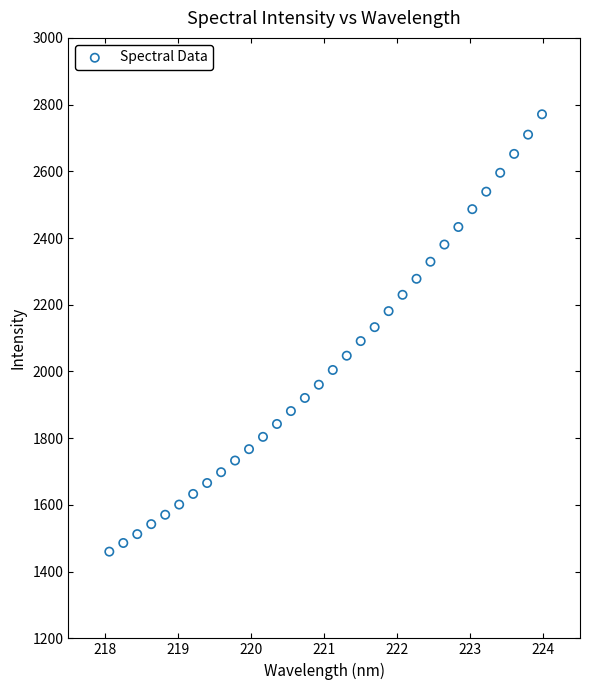

What is the range of X values (max minus min)?

5.9